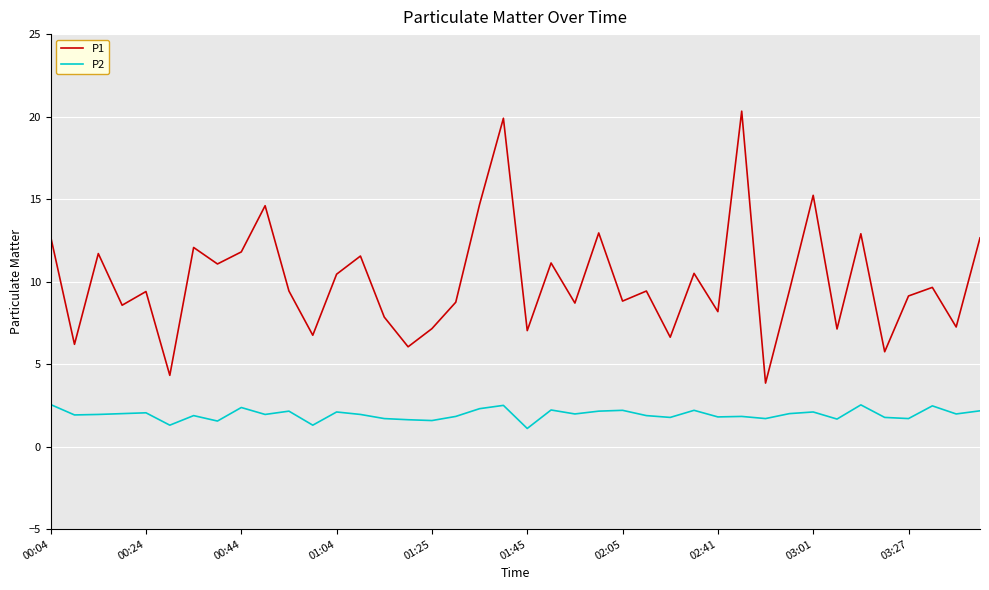

True or false: P1 and P2 intersect in this chart.

False